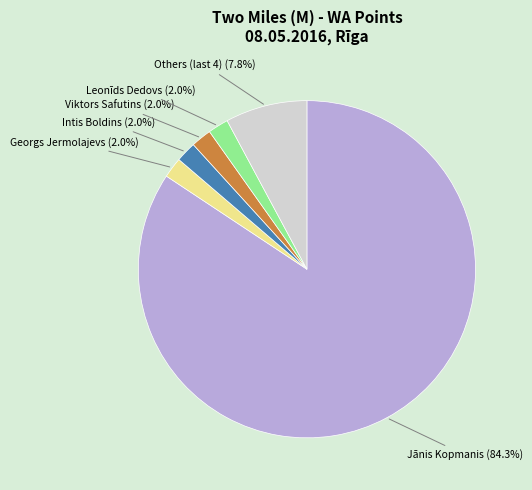

How many segments does this pie chart have?

6